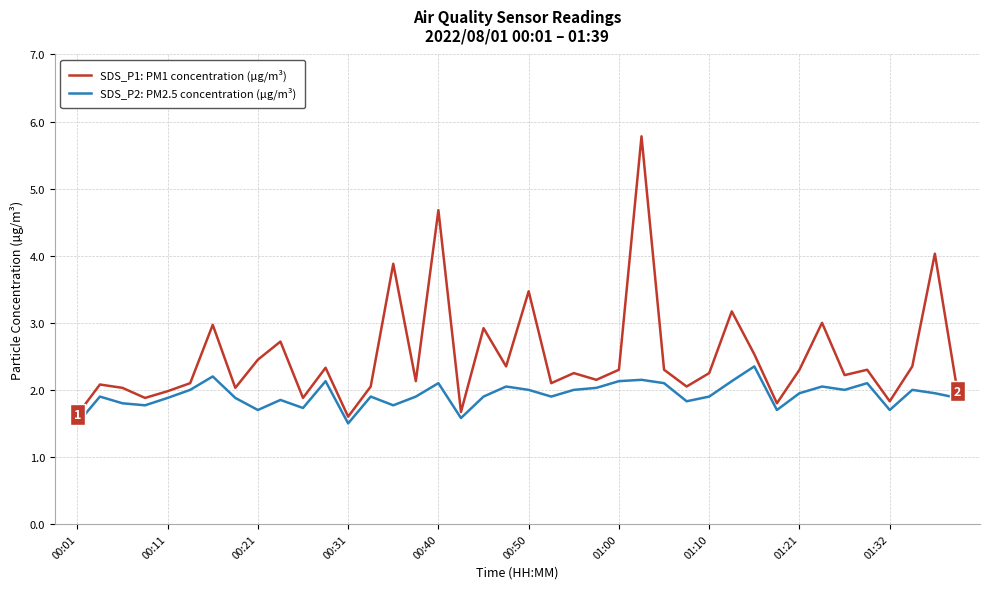

Which series has the widest spread of values?

SDS_P1: PM1 concentration (µg/m³)